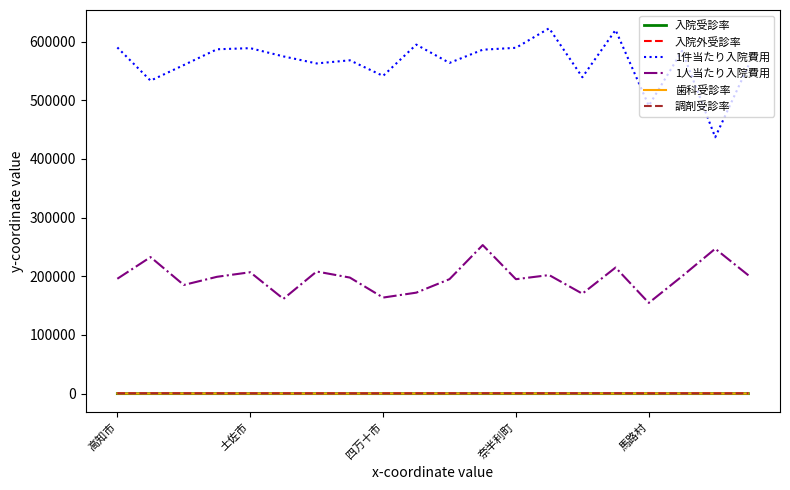

Which series has the largest total across all categories?

1件当たり入院費用